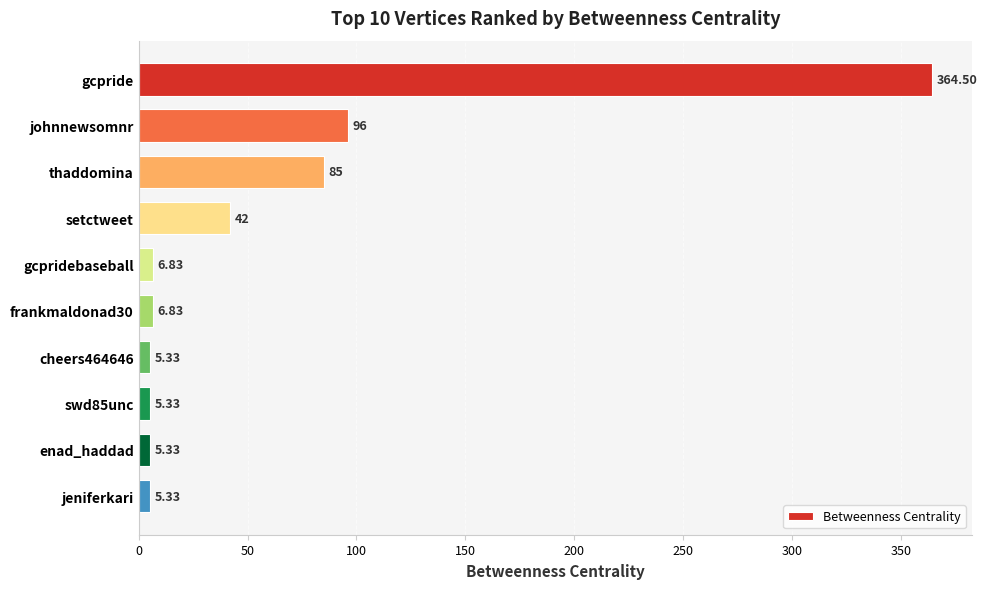

What is the maximum value shown in the chart?

364.5